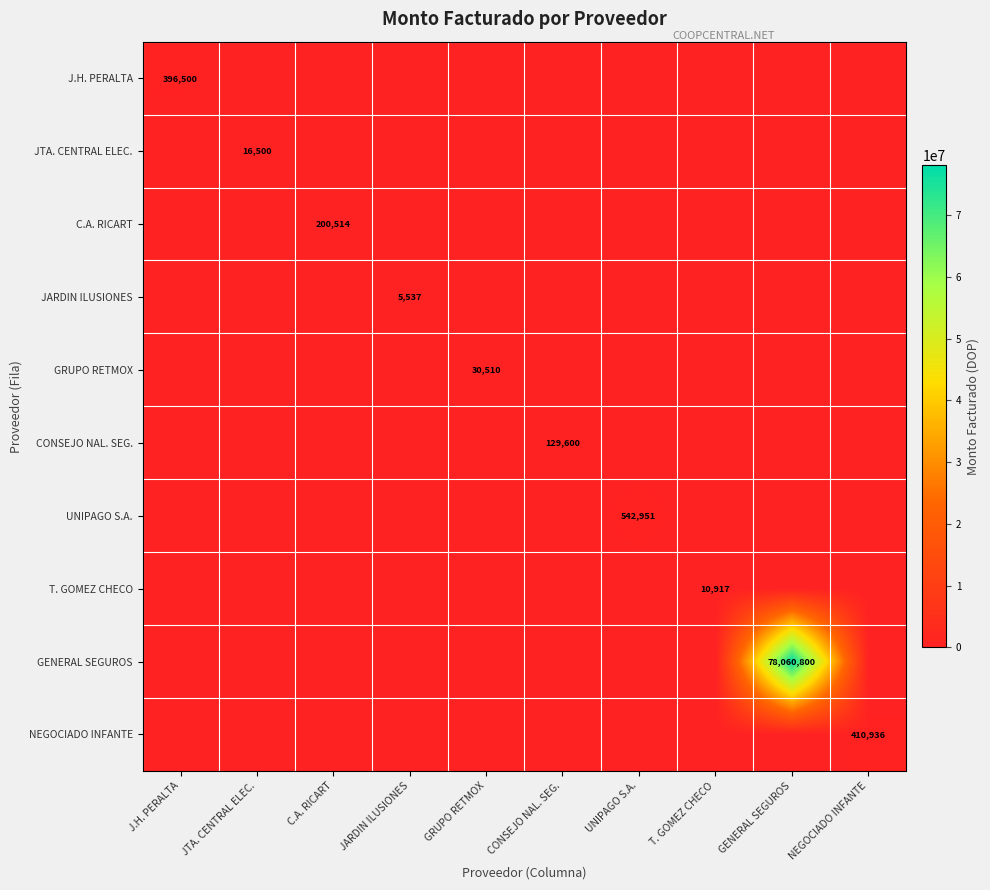

The value of T. GOMEZ CHECO at T. GOMEZ CHECO is 14299. True or false?

False